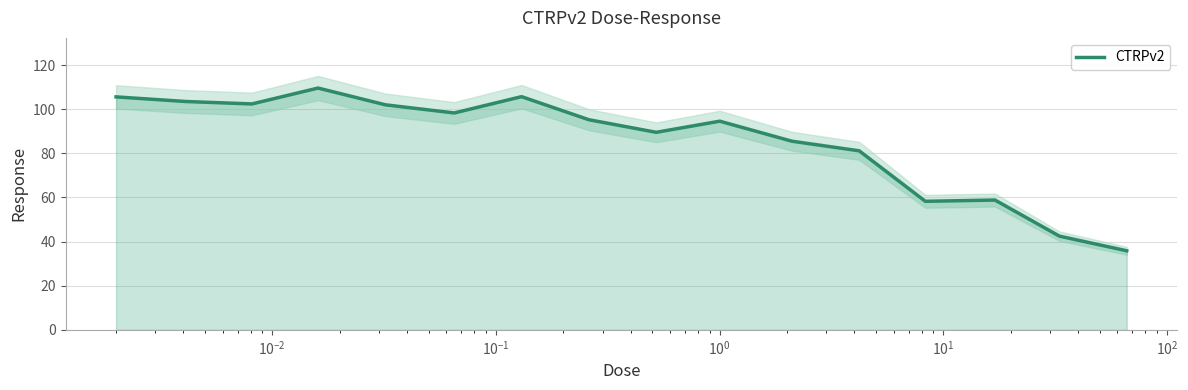

Does the chart display data point markers on the line(s)?

No